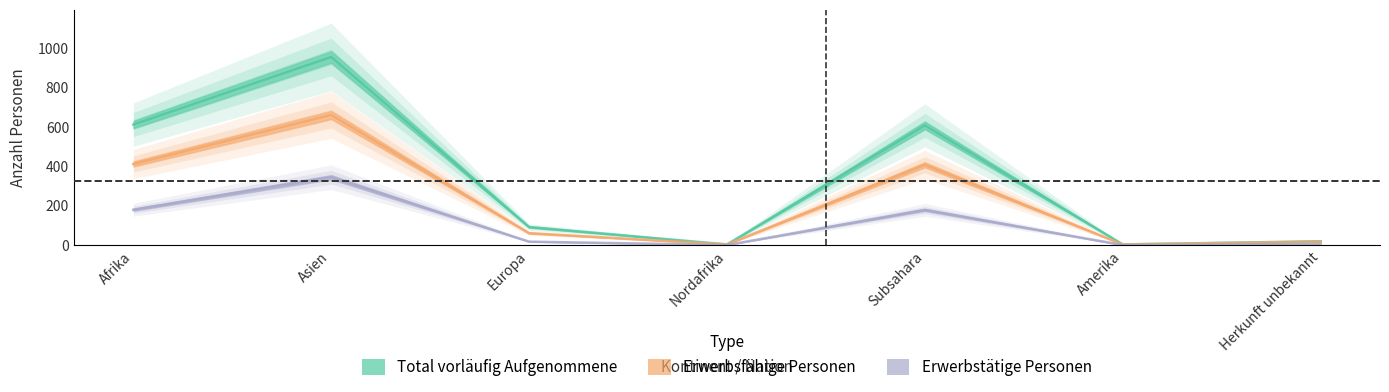

Which category has the lowest value across all series?

Nordafrika